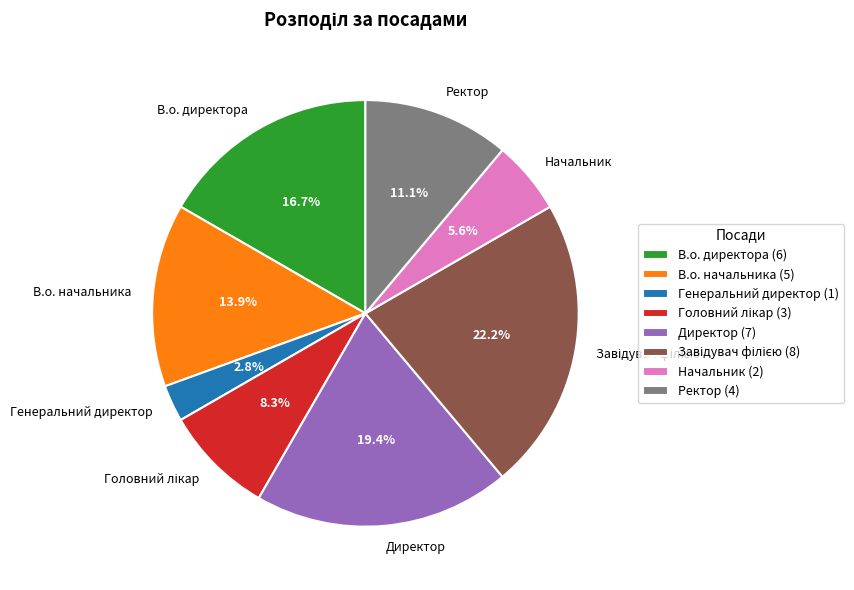

How many segments does this pie chart have?

8